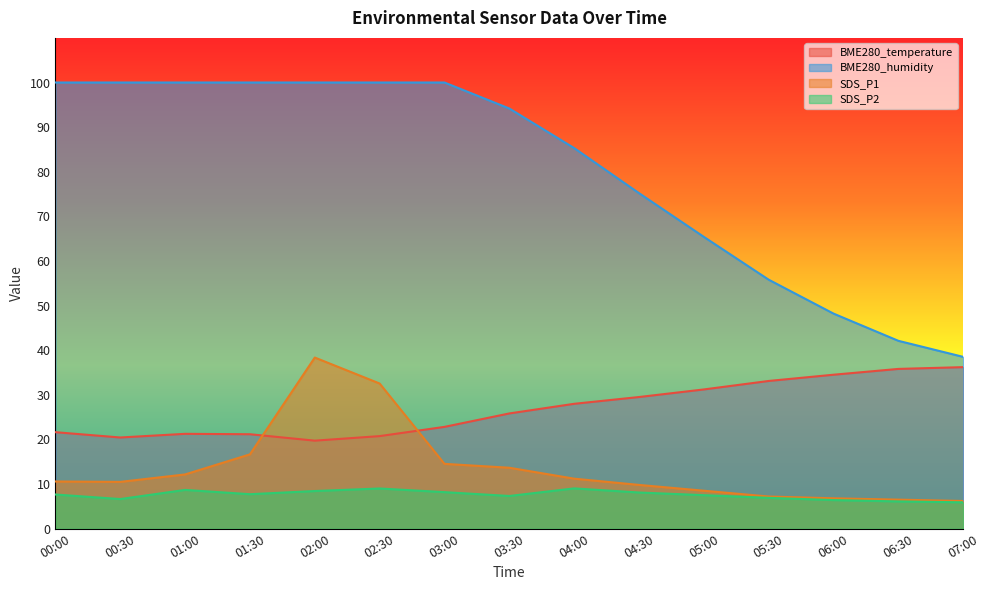

Rank the series at 02:30 from lowest to highest value.

SDS_P2, BME280_temperature, SDS_P1, BME280_humidity